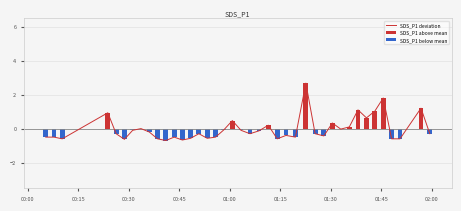

At which category does the chart reach its minimum across all series?

2022/08/09 00:40:57